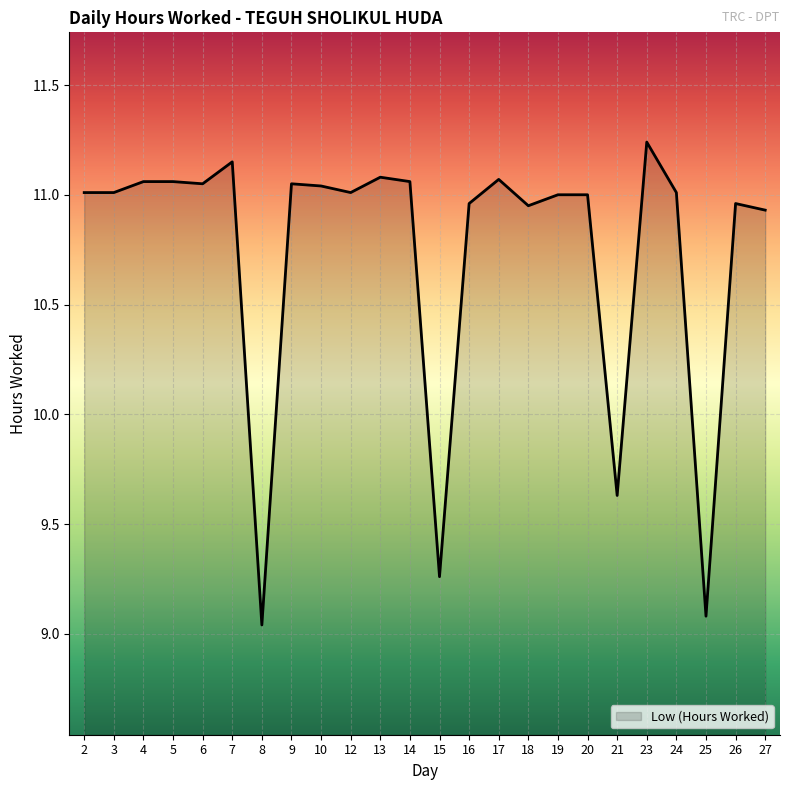

What is the difference between the maximum and minimum values?

2.2